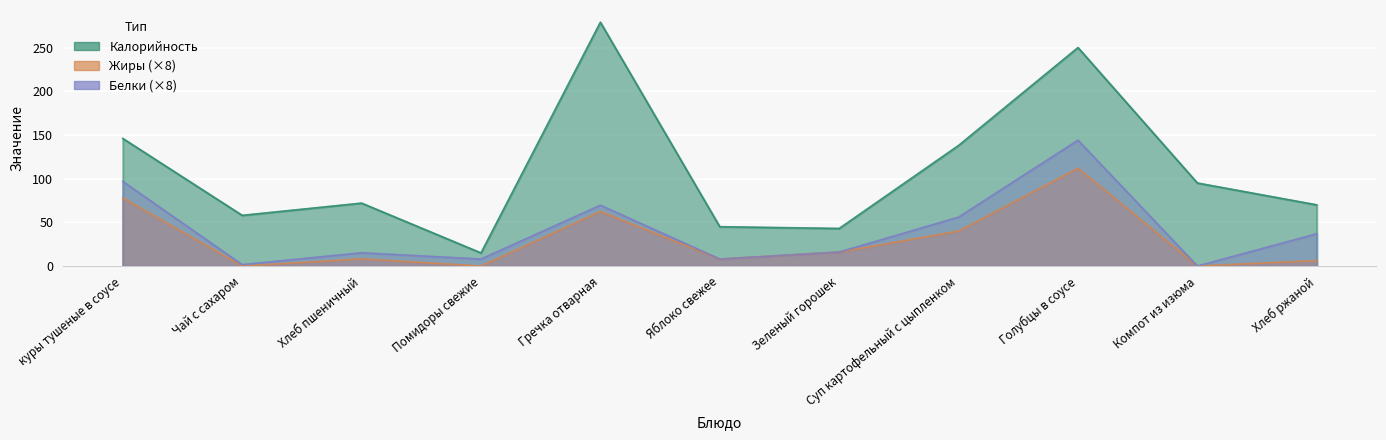

True or false: Калорийность and Белки intersect in this chart.

False